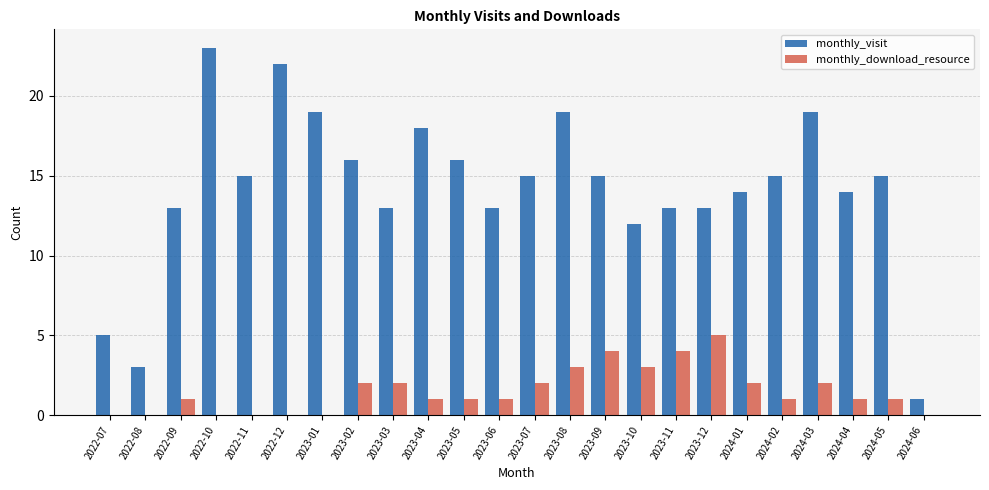

Reading left to right, extract all data points from this chart.

monthly_visit: 2022-07=5	2022-08=3	2022-09=13	2022-10=23	2022-11=15	2022-12=22	2023-01=19	2023-02=16	2023-03=13	2023-04=18	2023-05=16	2023-06=13	2023-07=15	2023-08=19	2023-09=15	2023-10=12	2023-11=13	2023-12=13	2024-01=14	2024-02=15	2024-03=19	2024-04=14	2024-05=15	2024-06=1
monthly_download_resource: 2022-07=0	2022-08=0	2022-09=1	2022-10=0	2022-11=0	2022-12=0	2023-01=0	2023-02=2	2023-03=2	2023-04=1	2023-05=1	2023-06=1	2023-07=2	2023-08=3	2023-09=4	2023-10=3	2023-11=4	2023-12=5	2024-01=2	2024-02=1	2024-03=2	2024-04=1	2024-05=1	2024-06=0